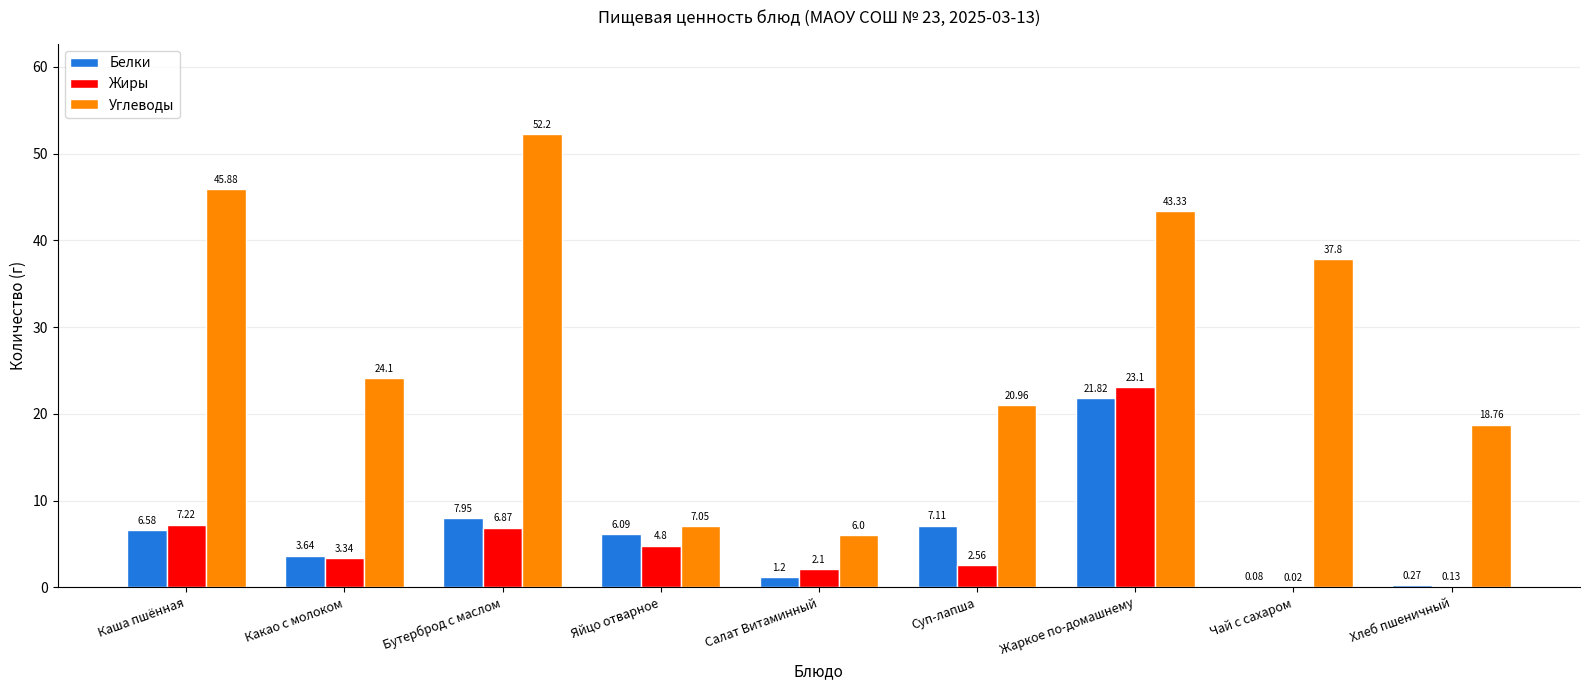

Which category has the highest value across all series?

Бутерброд с маслом